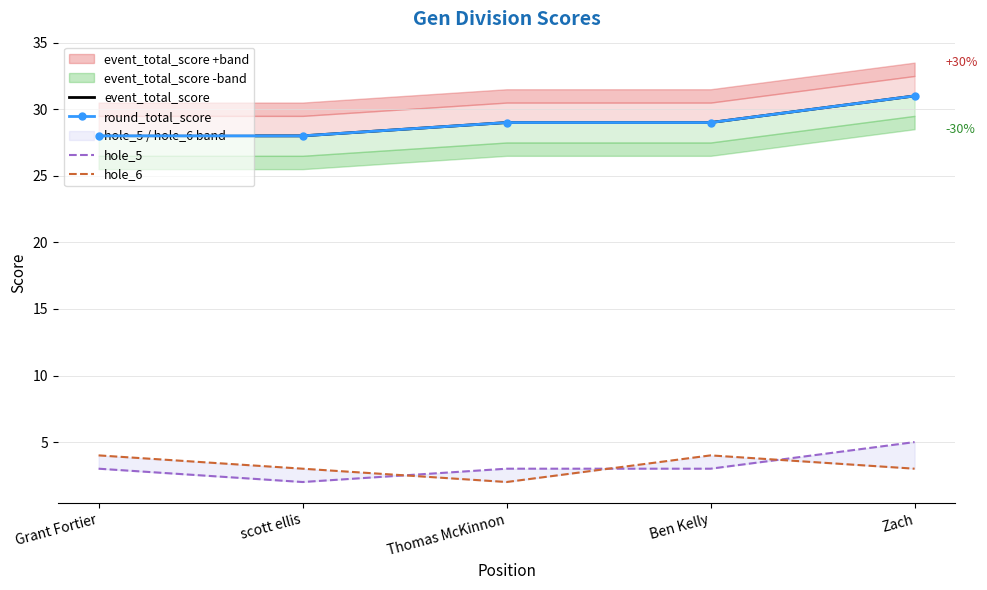

Count the number of data series in this chart.

4